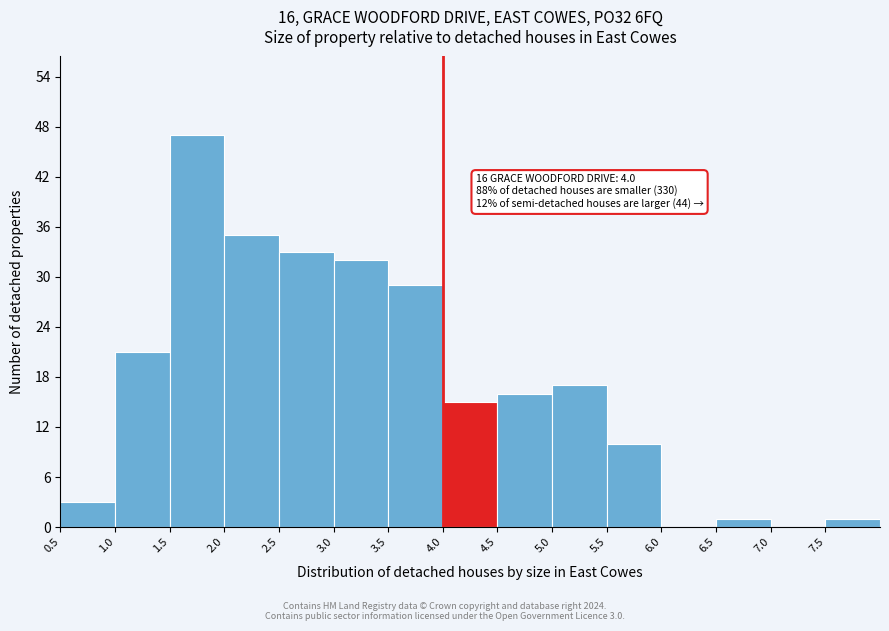

Which range on the x-axis has the tallest bar?

1.5 to 2.0